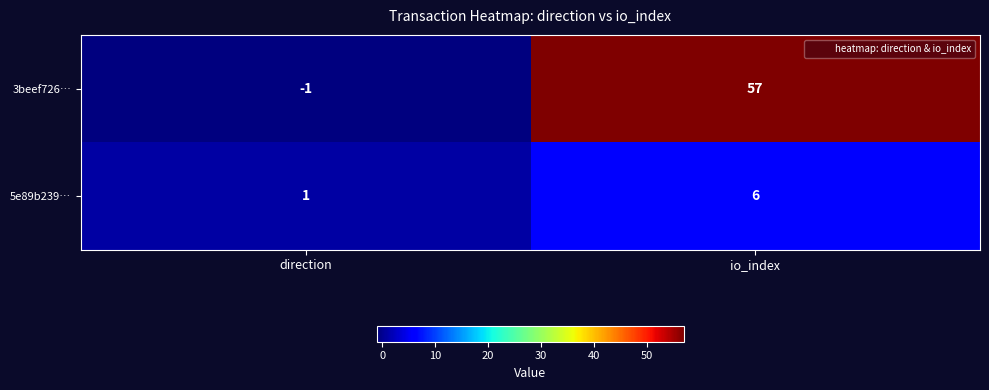

Where is 3beef726… nearest to the value 28?

direction